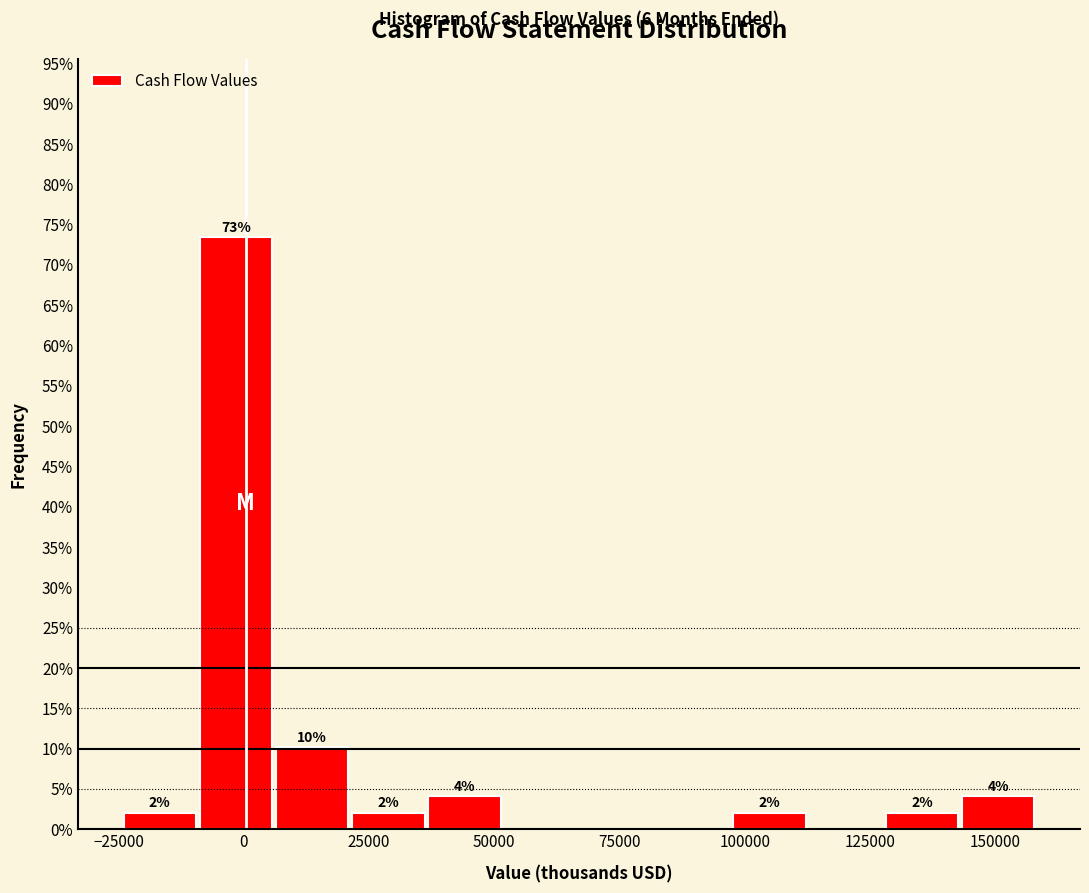

Read against the x-axis, roughly where is the centre of the tallest bar?

0